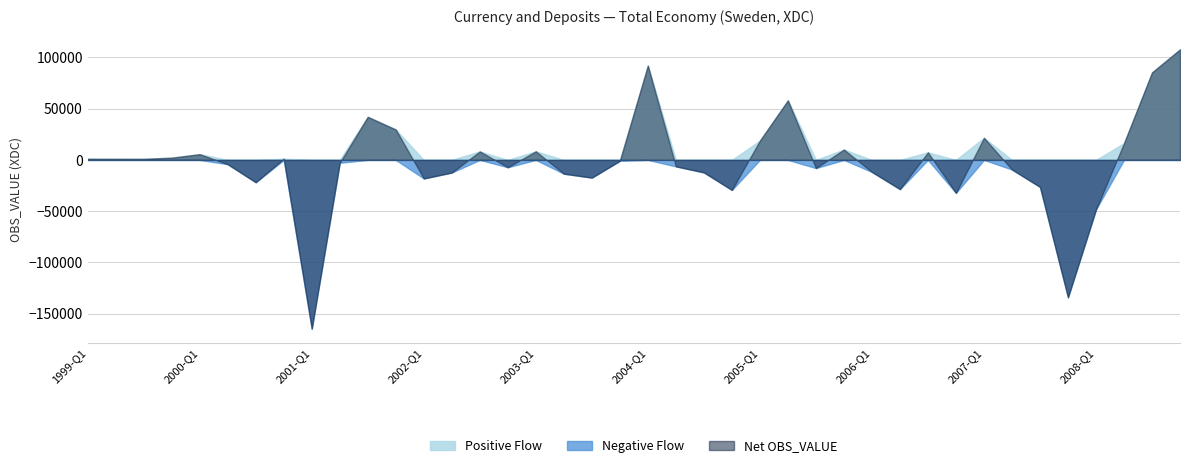

The Net OBS_VALUE series shows 16338 at 2008-Q2. True or false?

True